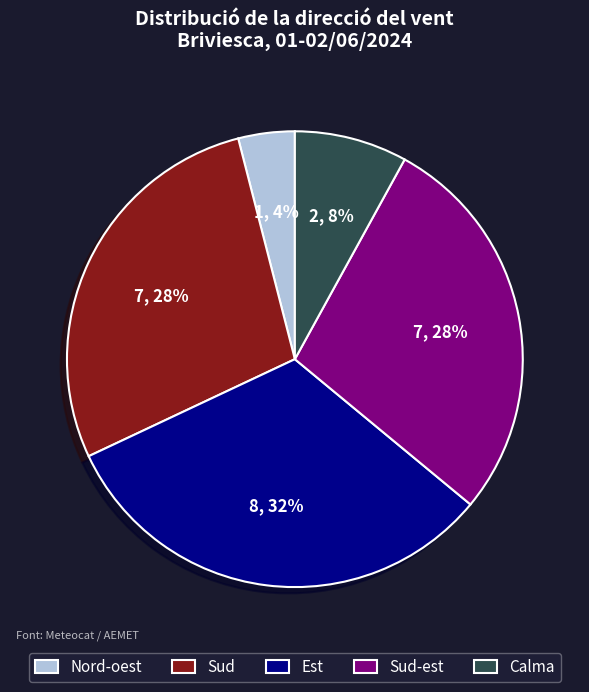

Which category has the smallest portion of the pie?

Nord-oest